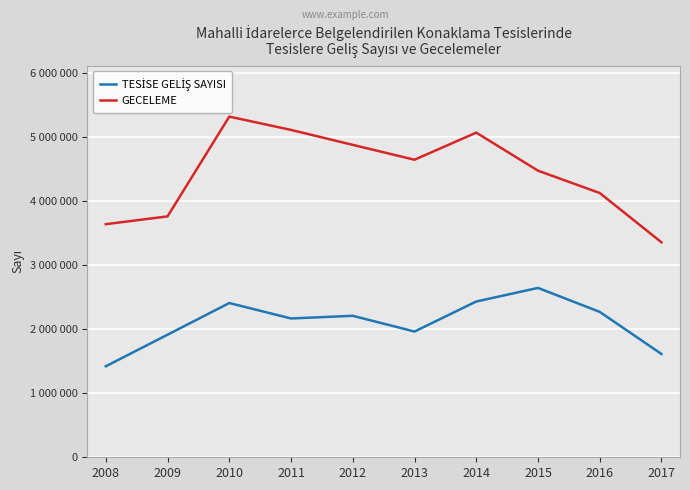

What is the difference between the TESİSE GELİŞ SAYISI values at 2015 and 2017?

1032058